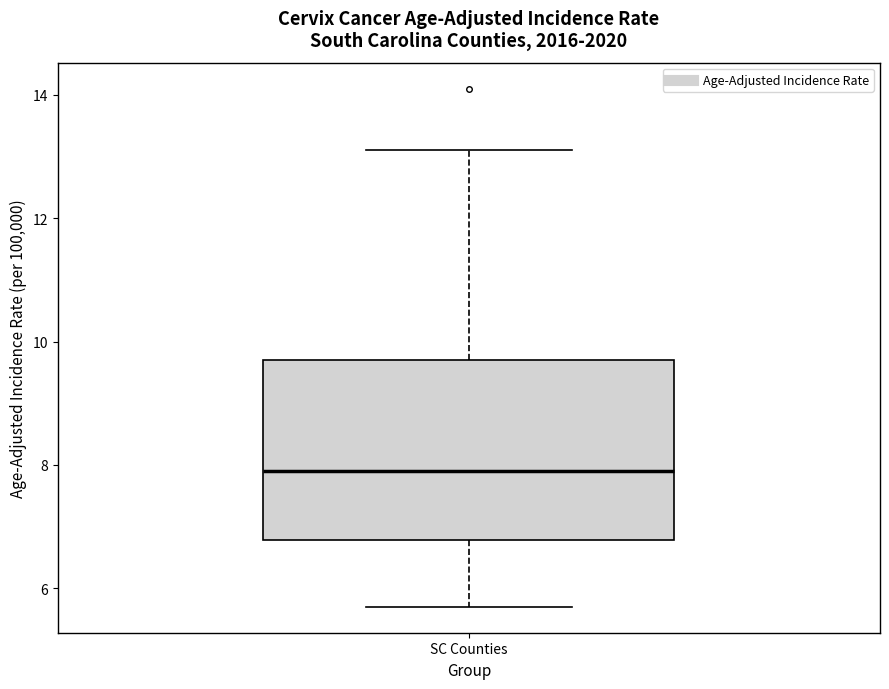

Where does the upper whisker of the box for SC Counties end on the y-axis? The values are not printed on the chart, so give them approximately, as read against the axis.

13.2